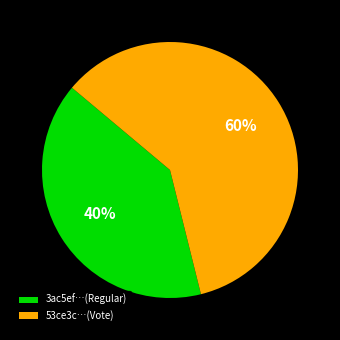

Which slice is the largest?

53ce3c…(Vote)